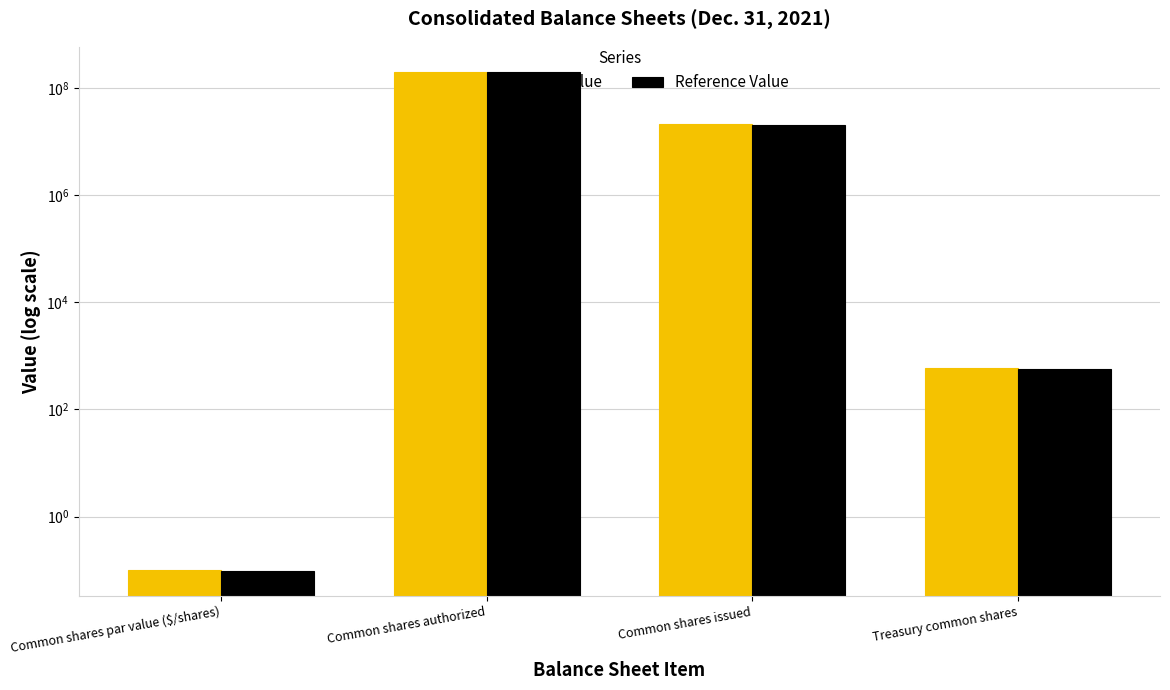

Which series has the largest range (max minus min)?

Reported Value